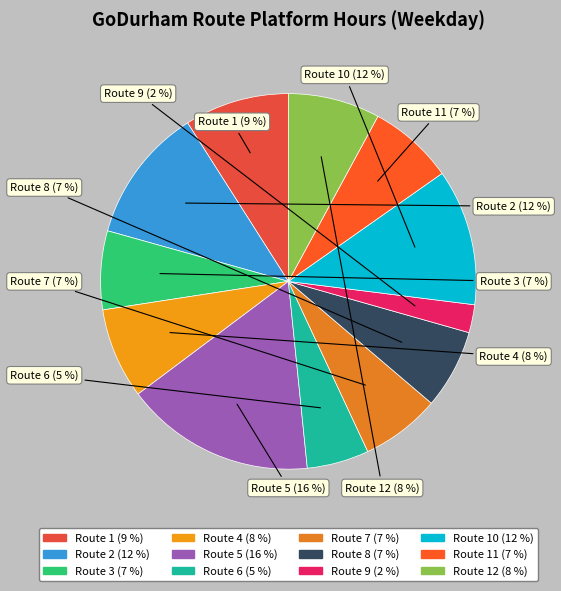

Count the number of slices in the pie.

12